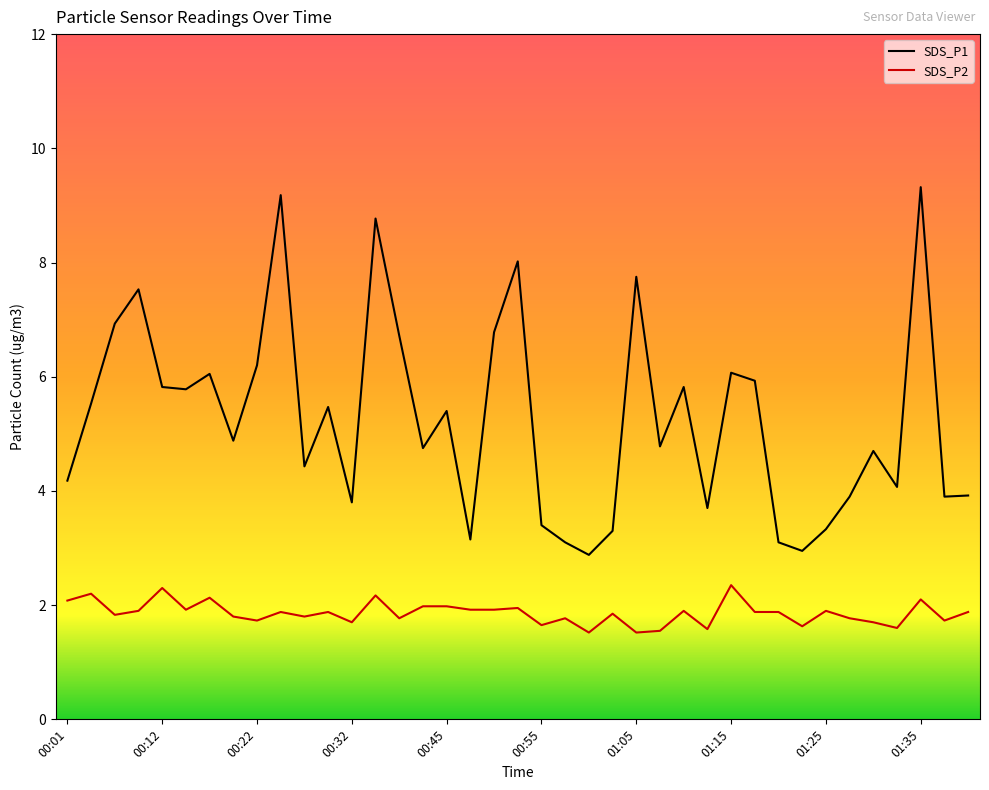

True or false: SDS_P2 has more than 0 interior local peaks.

True